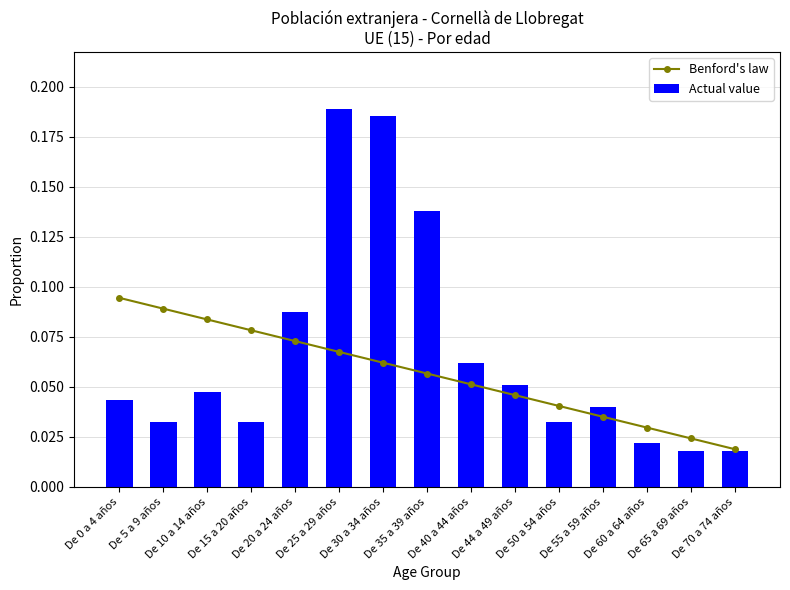

What position from the right is De 25 a 29 años?

10